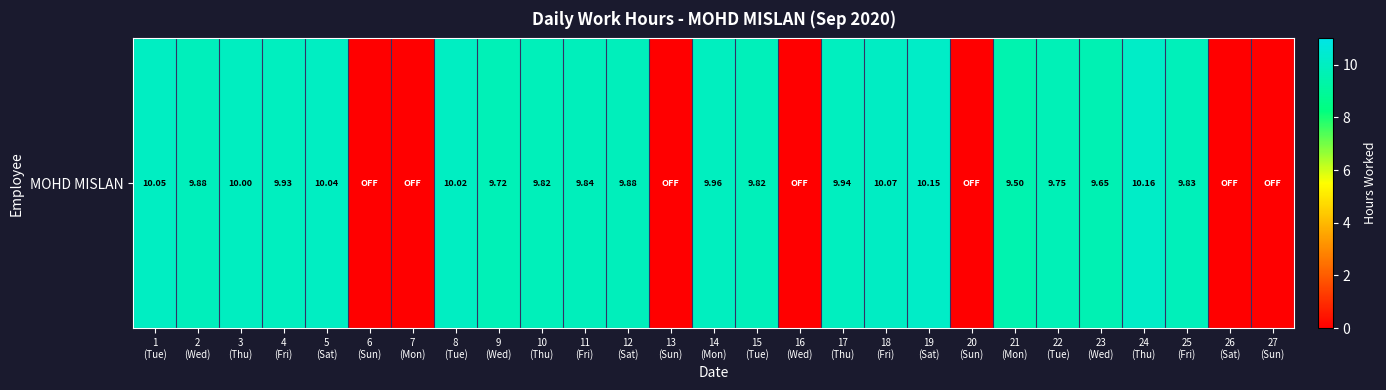

The value at 7
(Mon) is -5.9. True or false?

False